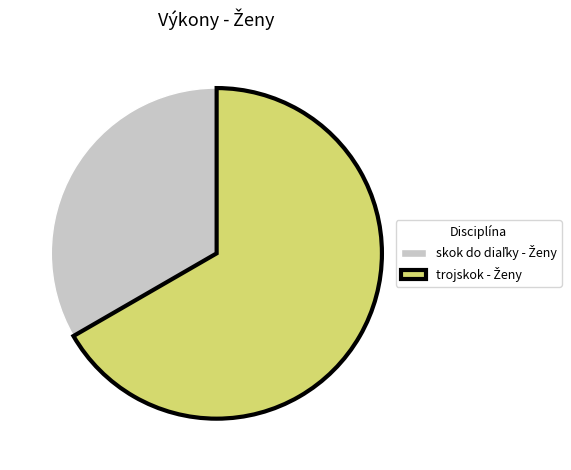

Is there any slice that represents more than half of the pie?

Yes